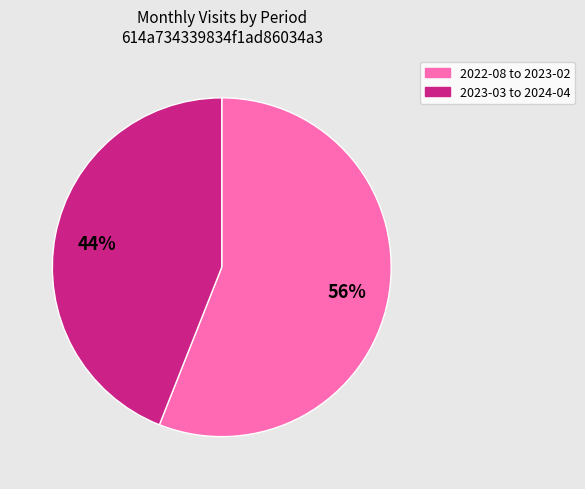

To the nearest percent, what is the difference between the largest and smallest slice percentages?

12%